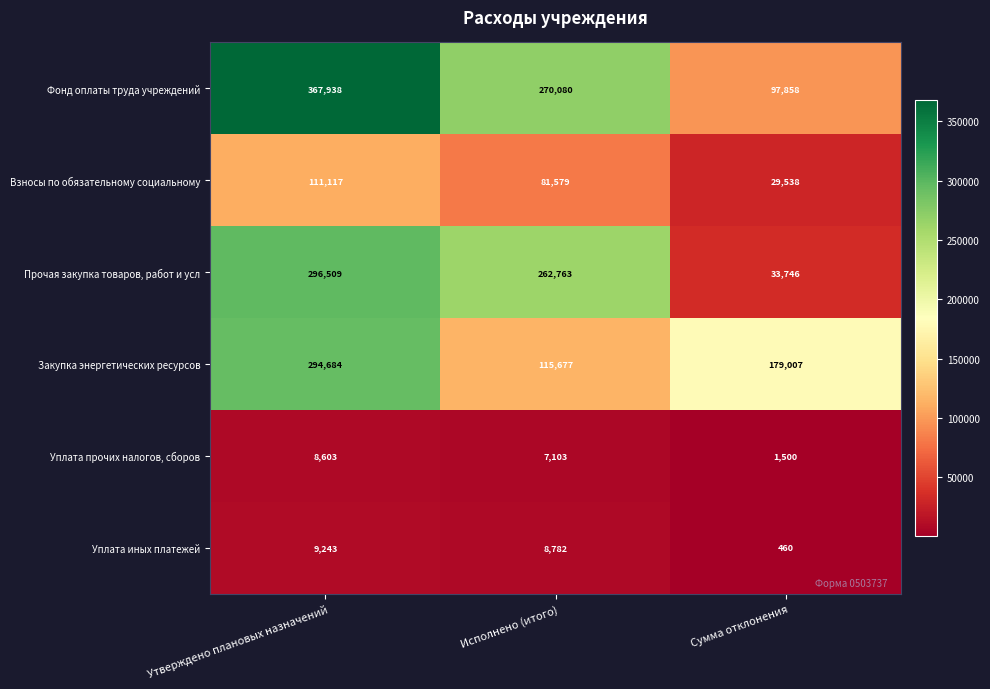

At which category is the sum across all series the highest?

Утверждено плановых назначений